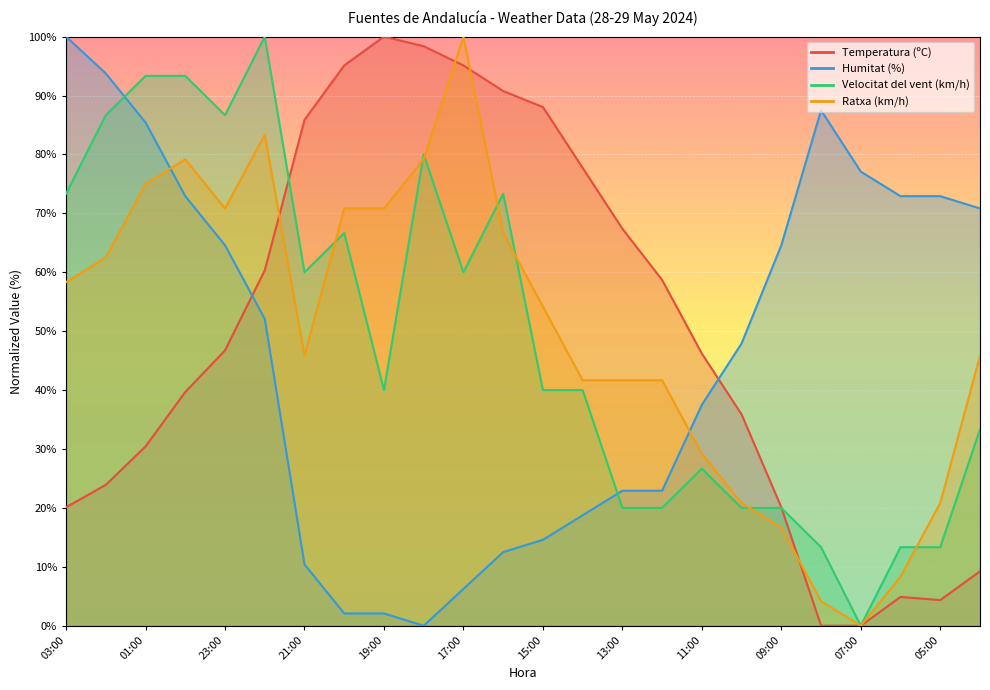

At 05:00, list the series in order from smallest to largest.

Temperatura (ºC), Velocitat del vent (km/h), Ratxa (km/h), Humitat (%)